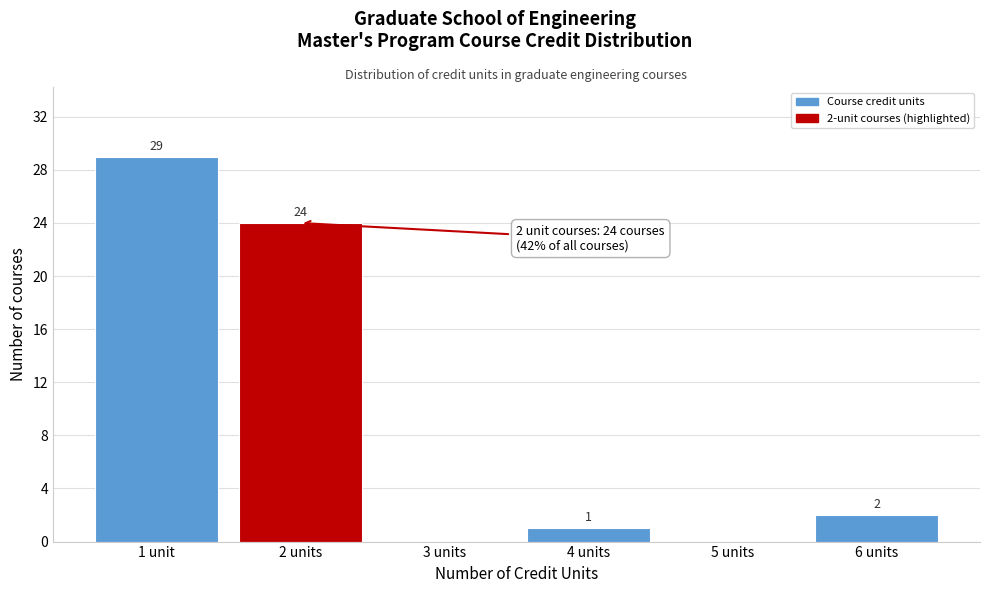

What is the greatest value displayed?

29